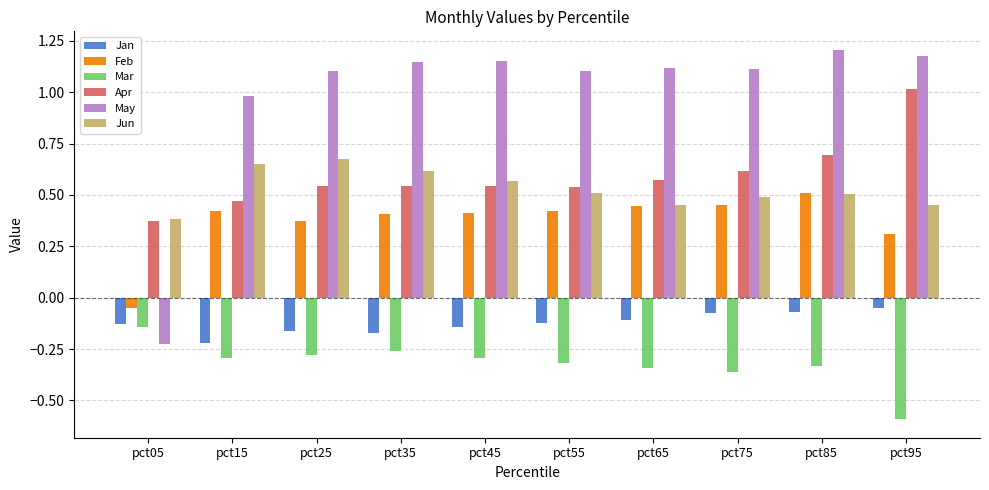

Count the number of categories in the chart.

10